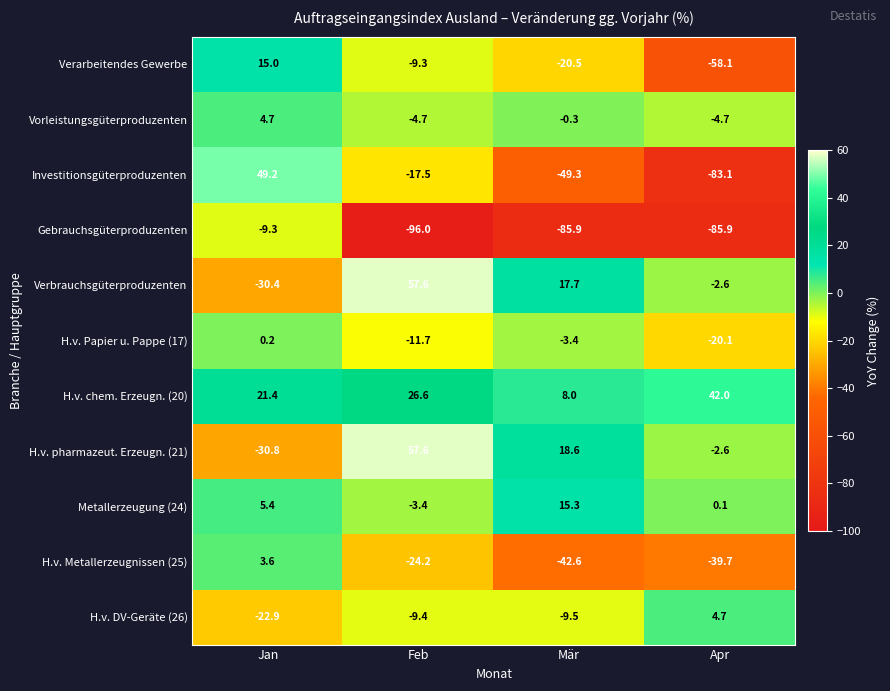

At which label does H.v. Papier u. Pappe (17) first exceed -3?

Jan